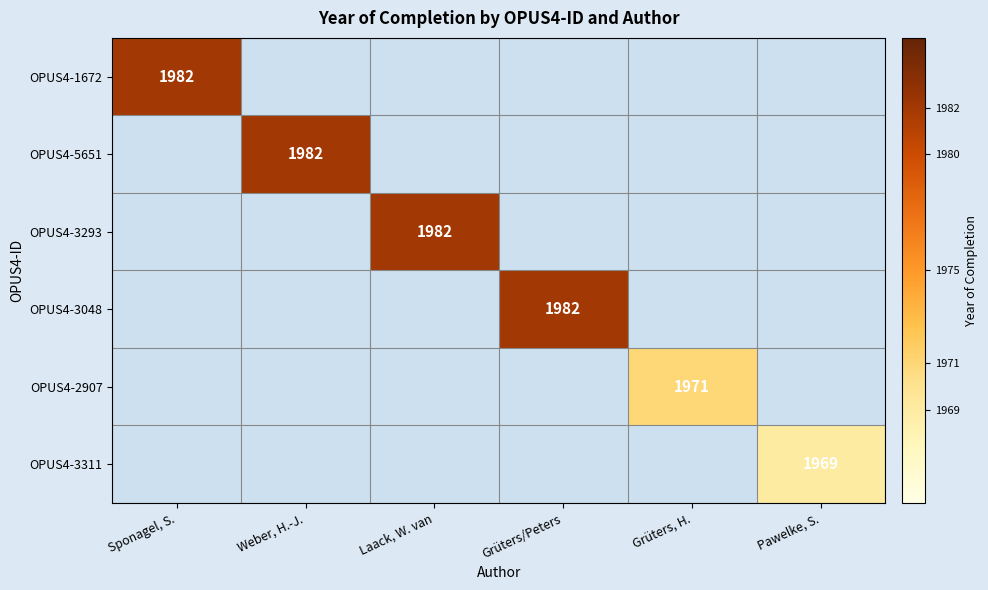

Which has a higher value, Pawelke, S. or Grüters/Peters?

Grüters/Peters